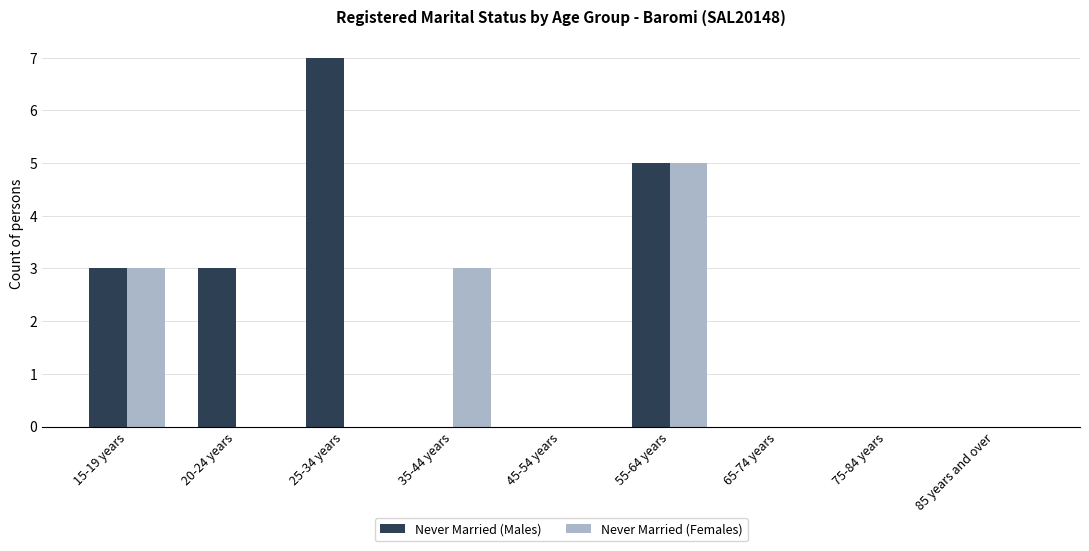

Are the bars grouped side by side (vs. stacked)?

Yes